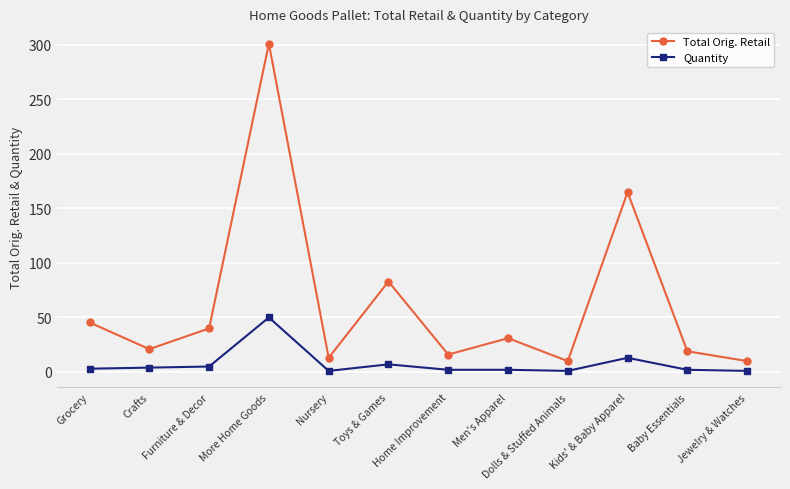

At which category does the chart reach its peak across all series?

More Home Goods